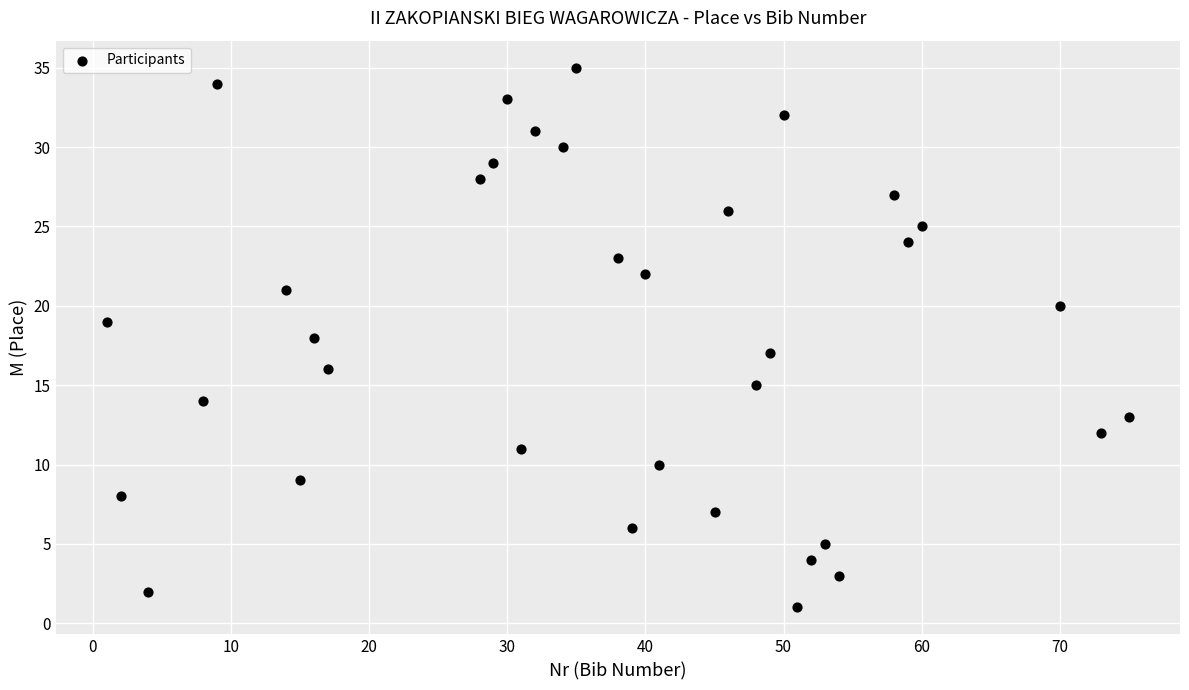

What is the range of X values (max minus min)?

74